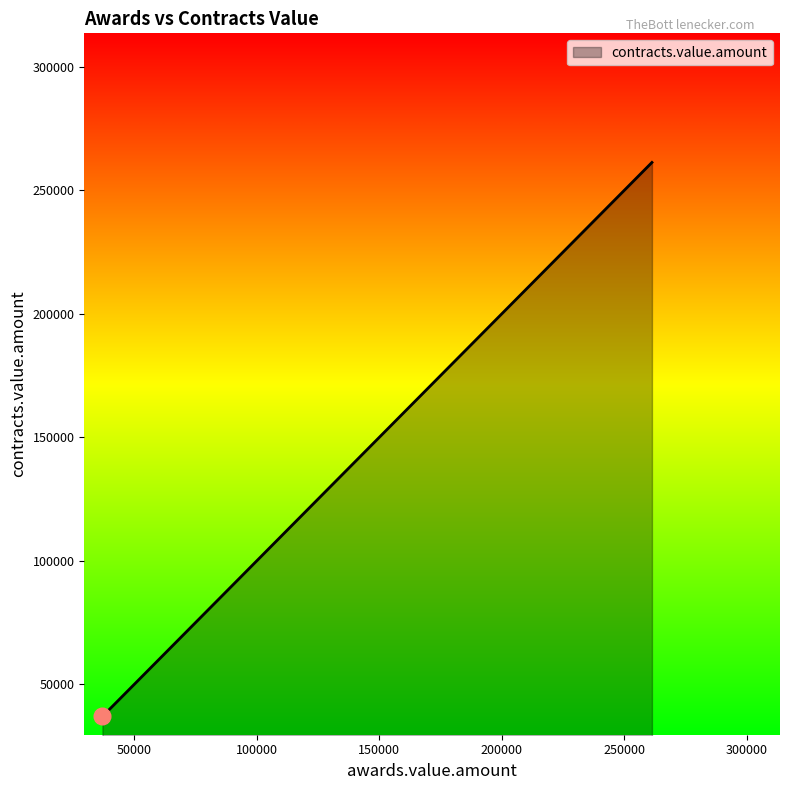

How many lines are shown in the chart?

1